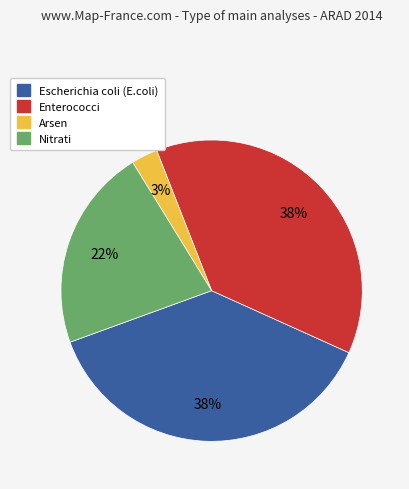

Approximately how many times larger is the value at Enterococci compared to Escherichia coli (E.coli)?

1.0